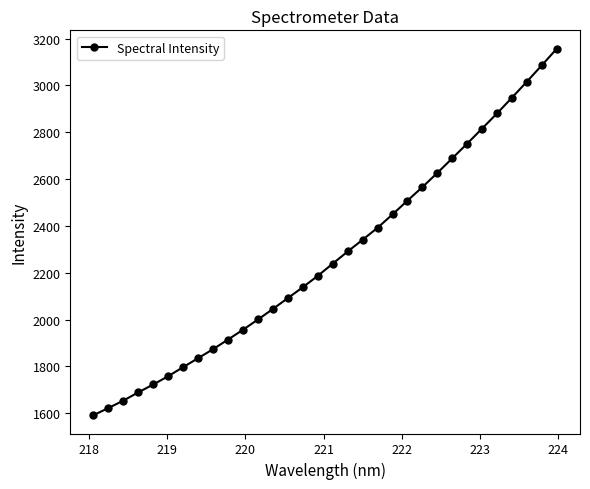

What is the sum of all values?

72639.2